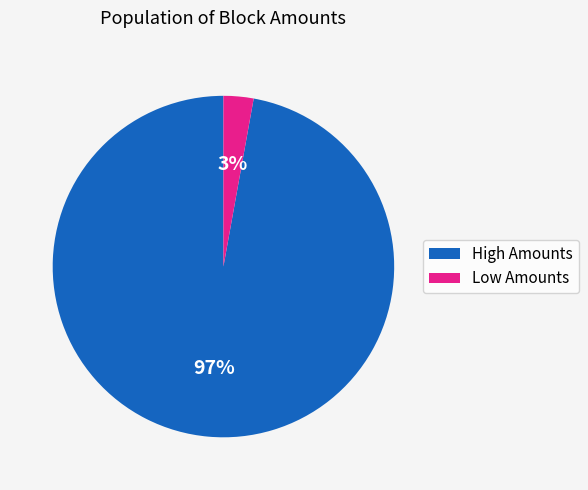

To the nearest percent, what is the average slice percentage?

50%